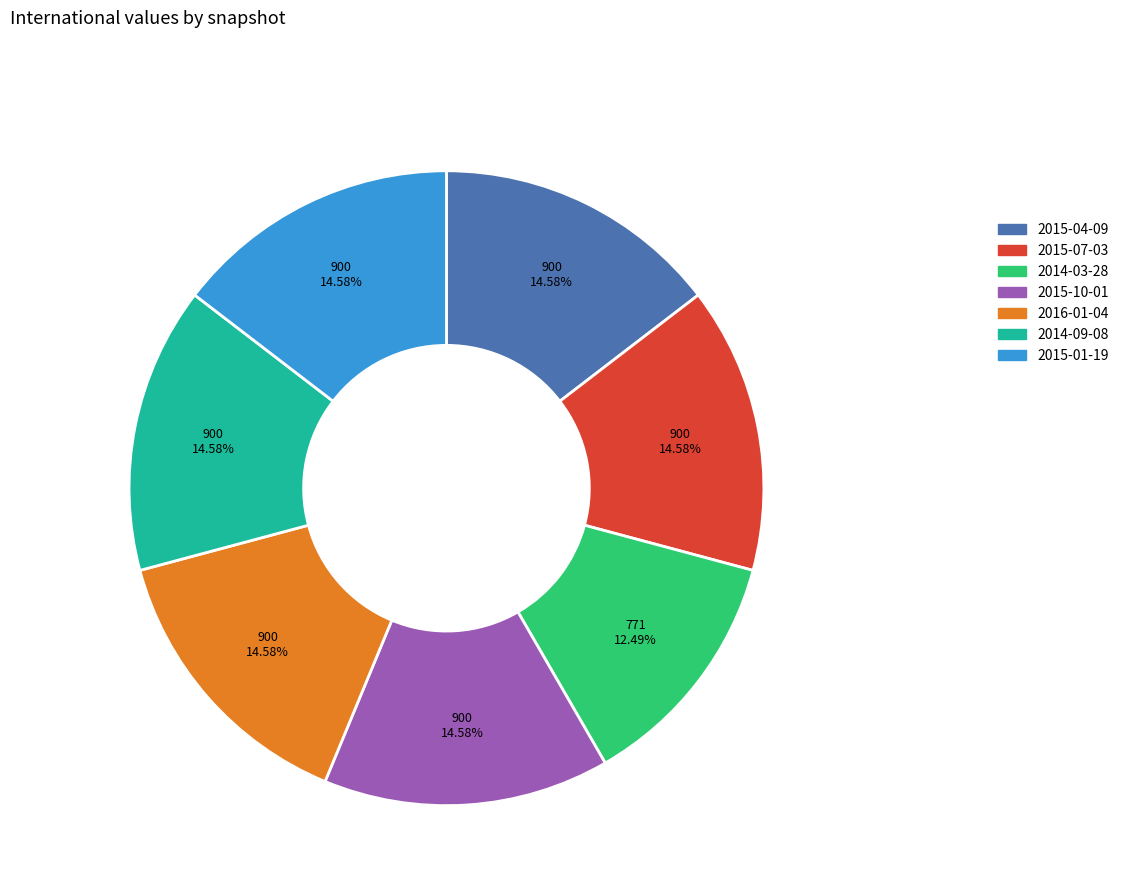

To the nearest percent, what percentage of the pie is 2015-04-09?

15%